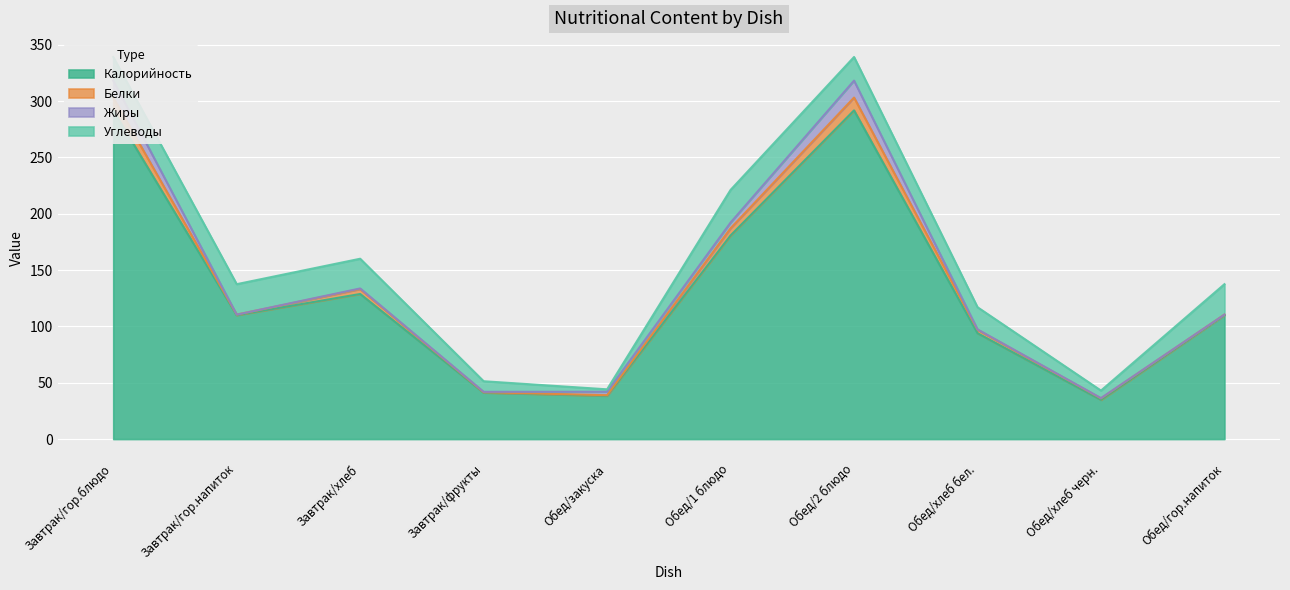

What is the difference between the highest and lowest values at Завтрак/фрукты?

40.9